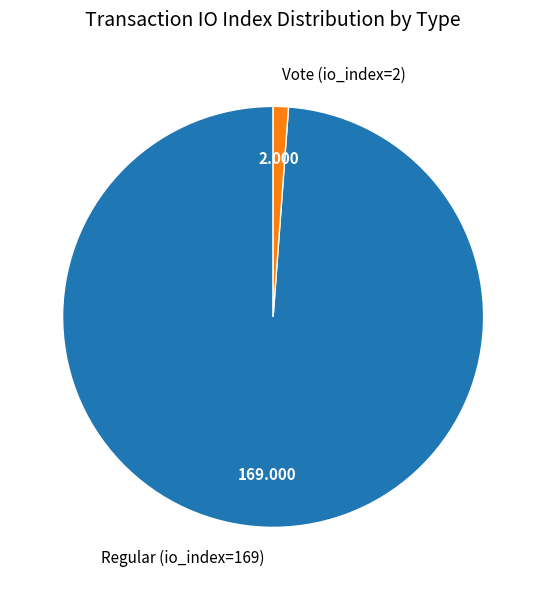

Approximately how many times larger is the value at Regular (io_index=169) compared to Vote (io_index=2)?

84.5